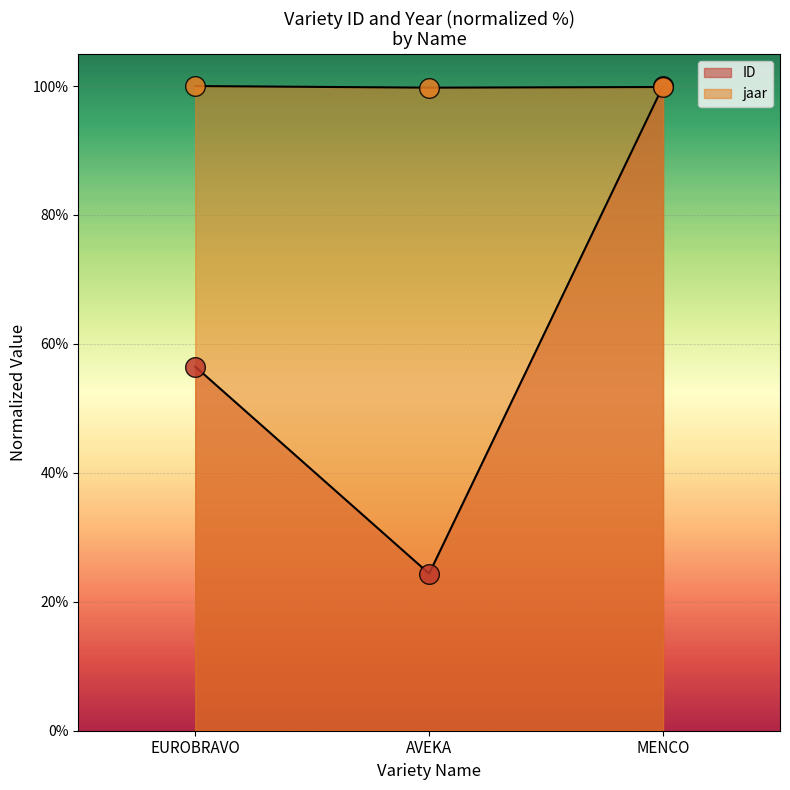

What is the total value across all series at EUROBRAVO?

156.5